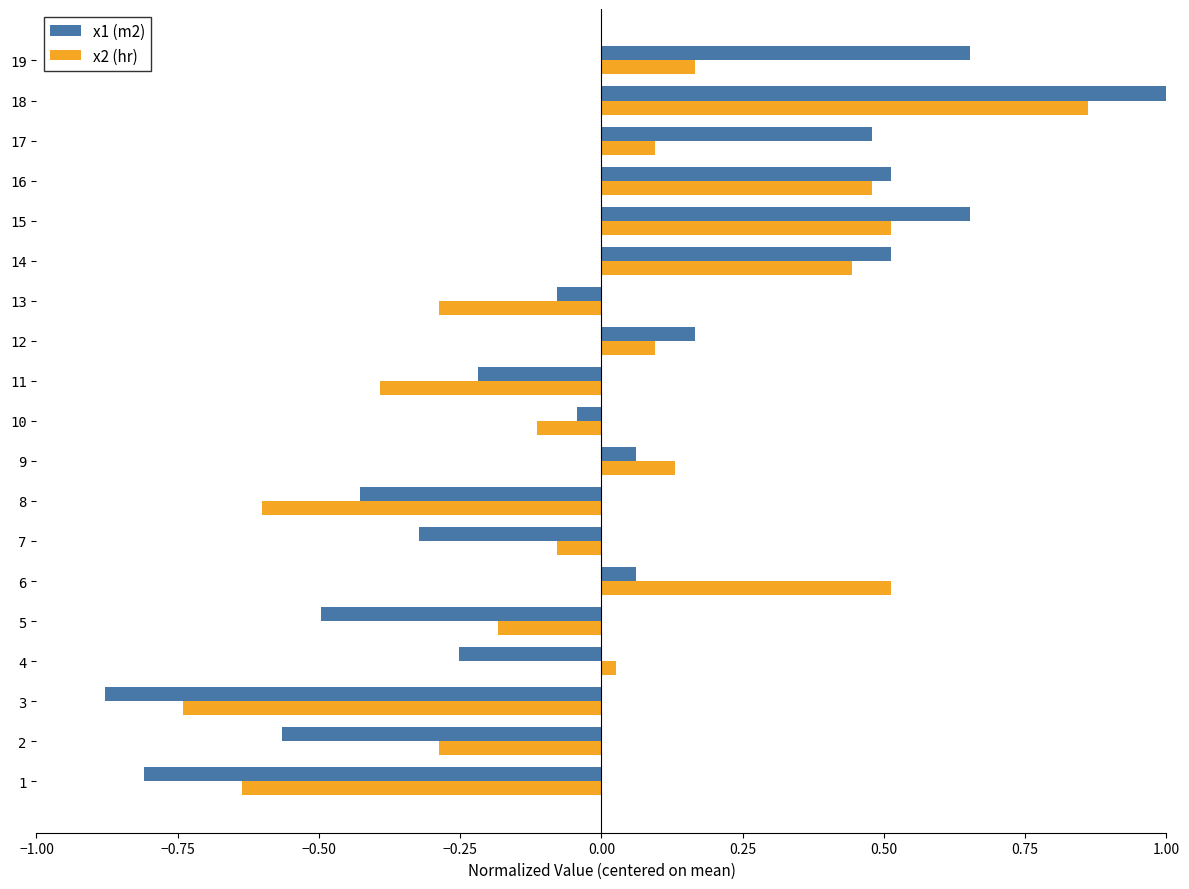

True or false: x1 (m2) has a value of -1.3 at 1.

False